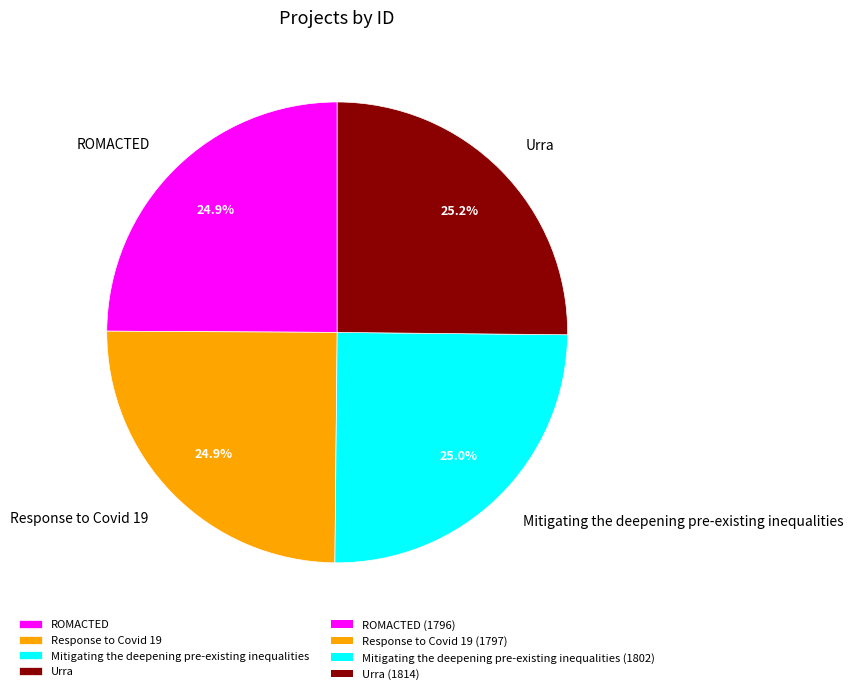

Combined, do Urra and ROMACTED account for over 50%?

Yes